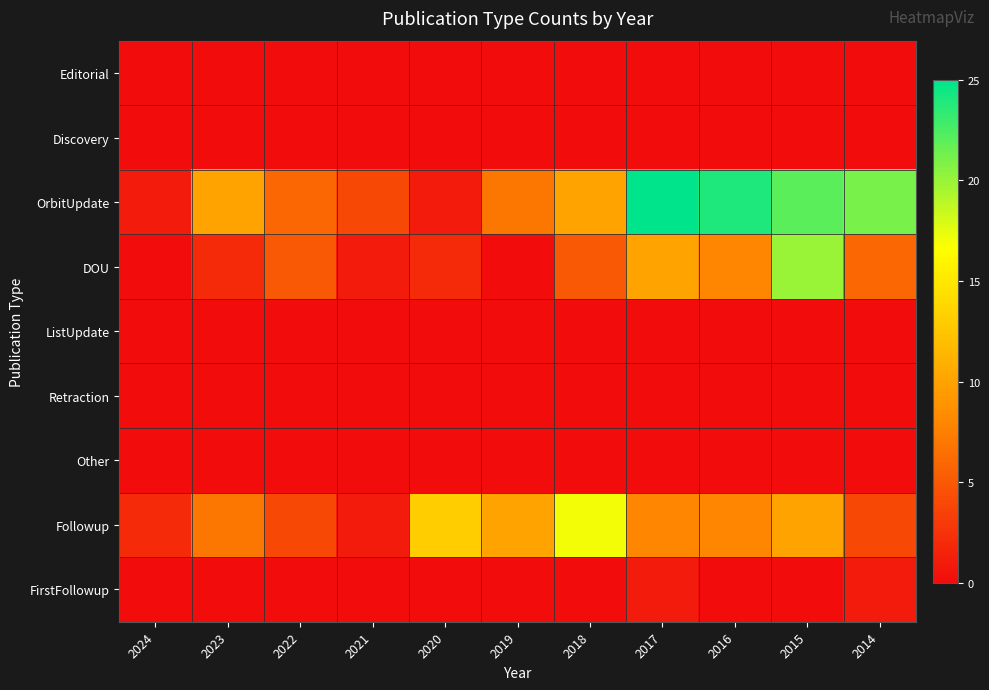

Which series has the widest spread of values?

OrbitUpdate